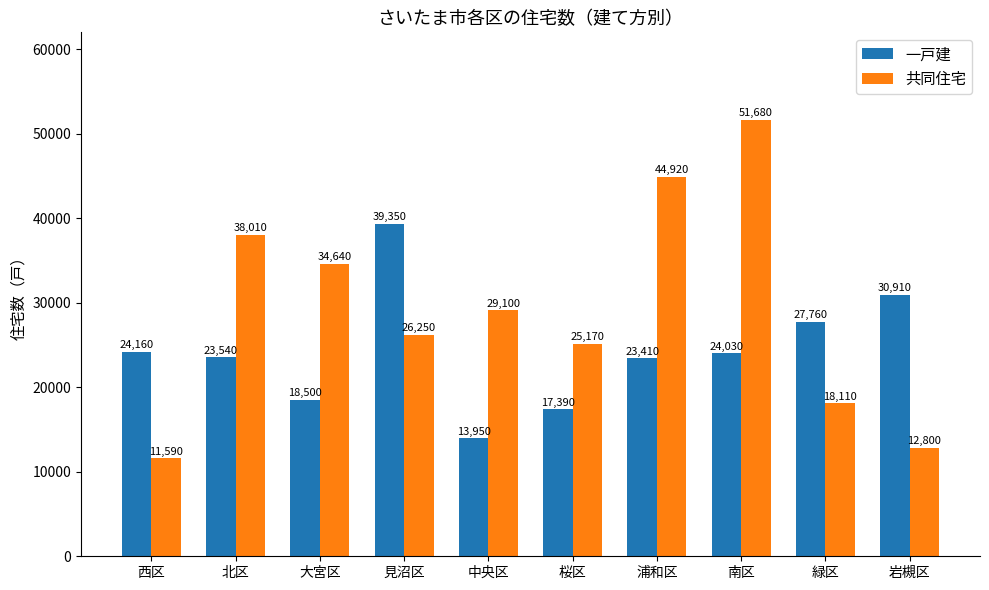

Rank the series at 桜区 from lowest to highest value.

一戸建, 共同住宅